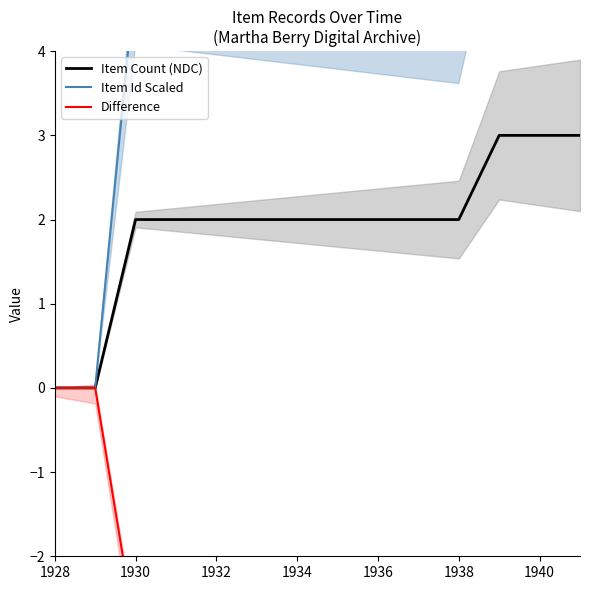

Is it true that Item Count (NDC) equals 0 at 1928?

True